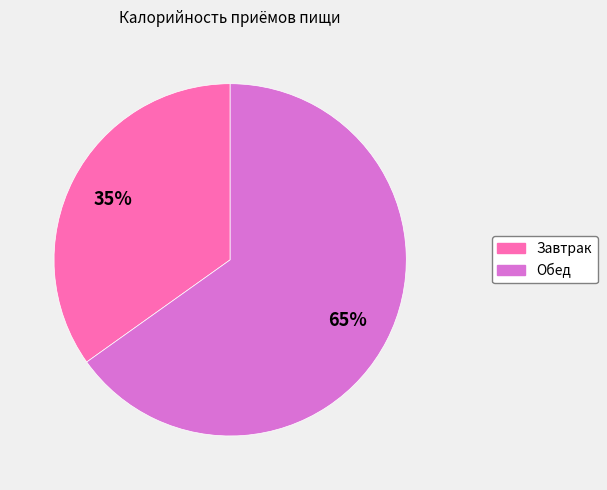

Do Завтрак and Обед together represent more than half of the pie?

Yes